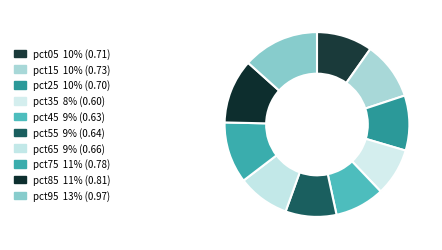

How many slices are in this pie chart?

10